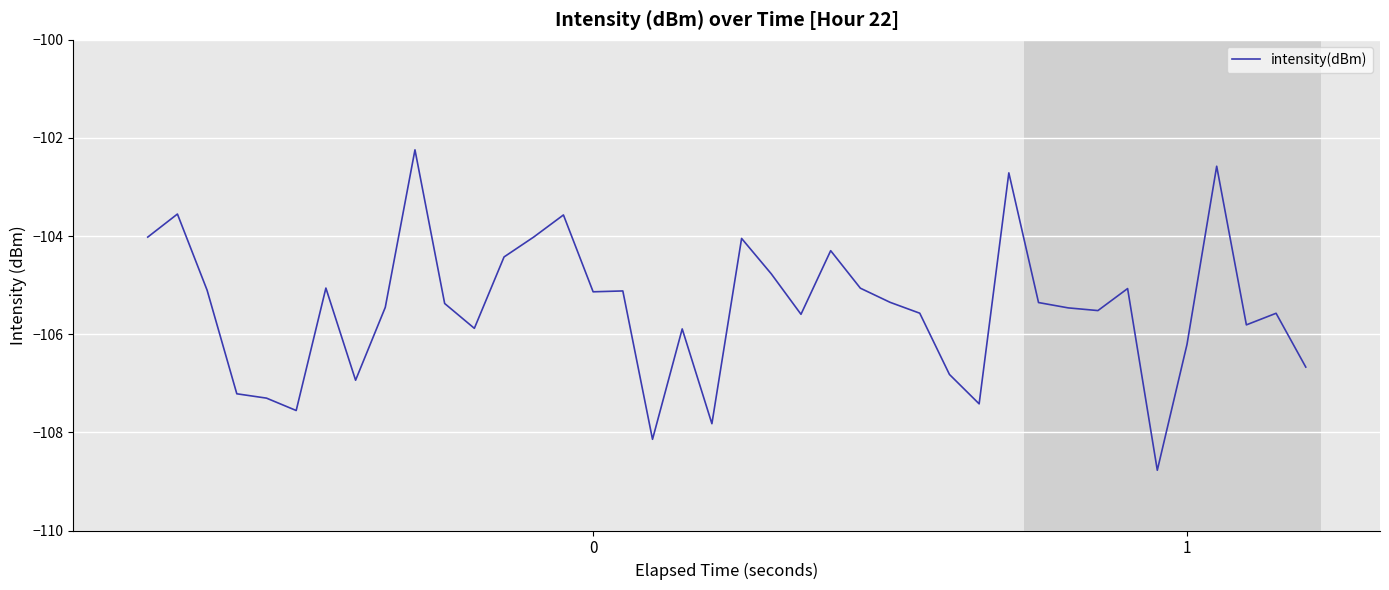

What is the minimum value shown in the chart?

-108.8